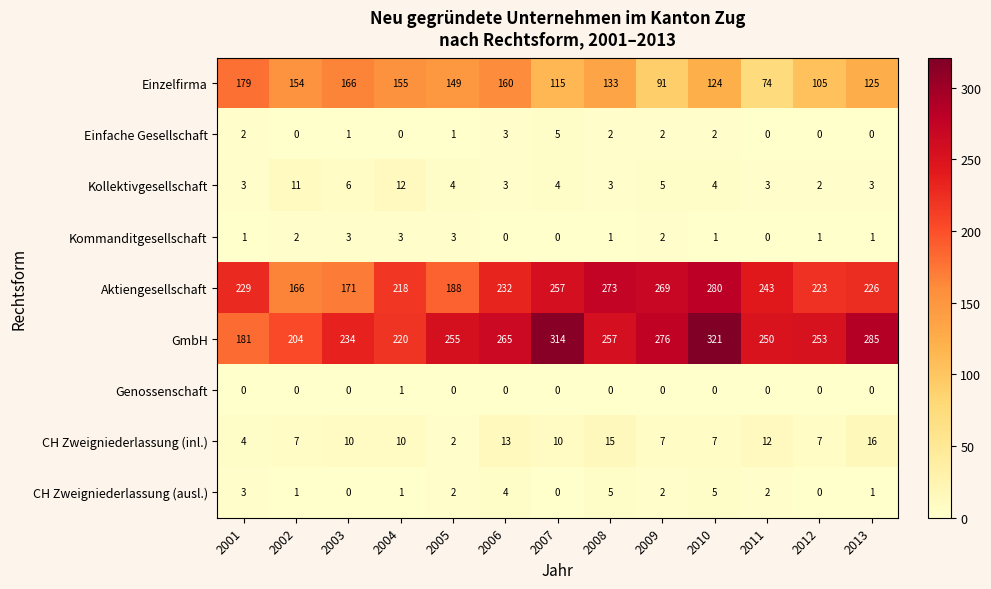

What is the difference between the second highest and minimum values in the Kommanditgesellschaft series?

3